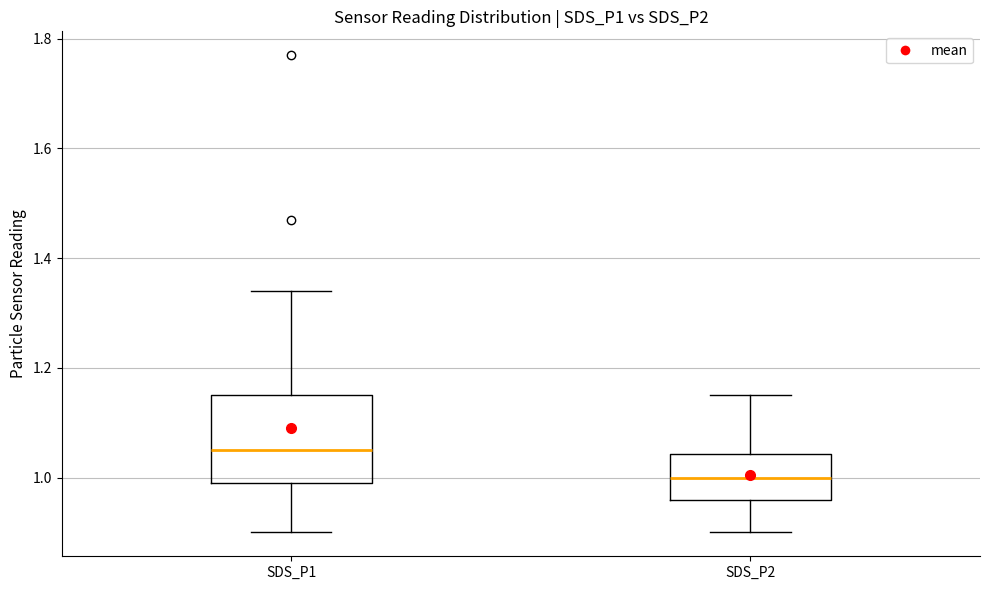

Reading left to right, transcribe this box plot: for each box, give where its median line is, the range the box spans, and where its two whiskers end, as read against the y-axis. The values are not printed on the chart, so give them approximately, as read against the axis.

SDS_P1: median 1.06, box 1.00 to 1.16, whiskers 0.90 to 1.34
SDS_P2: median 1.00, box 0.96 to 1.04, whiskers 0.90 to 1.16